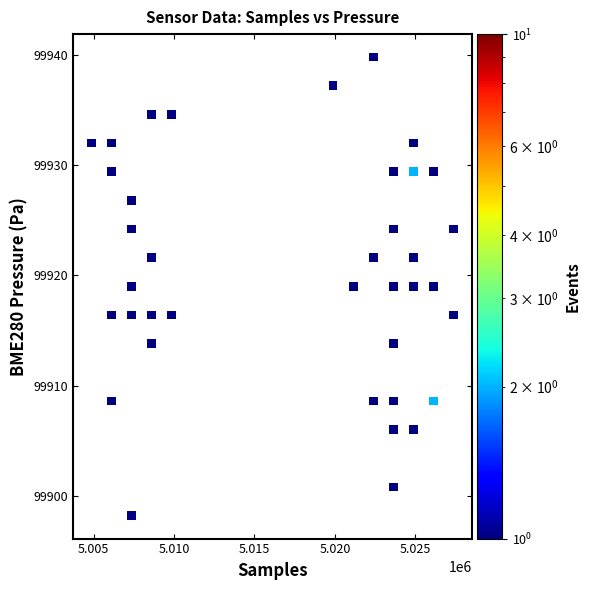

What is the range of Y values (max minus min)?

41.6